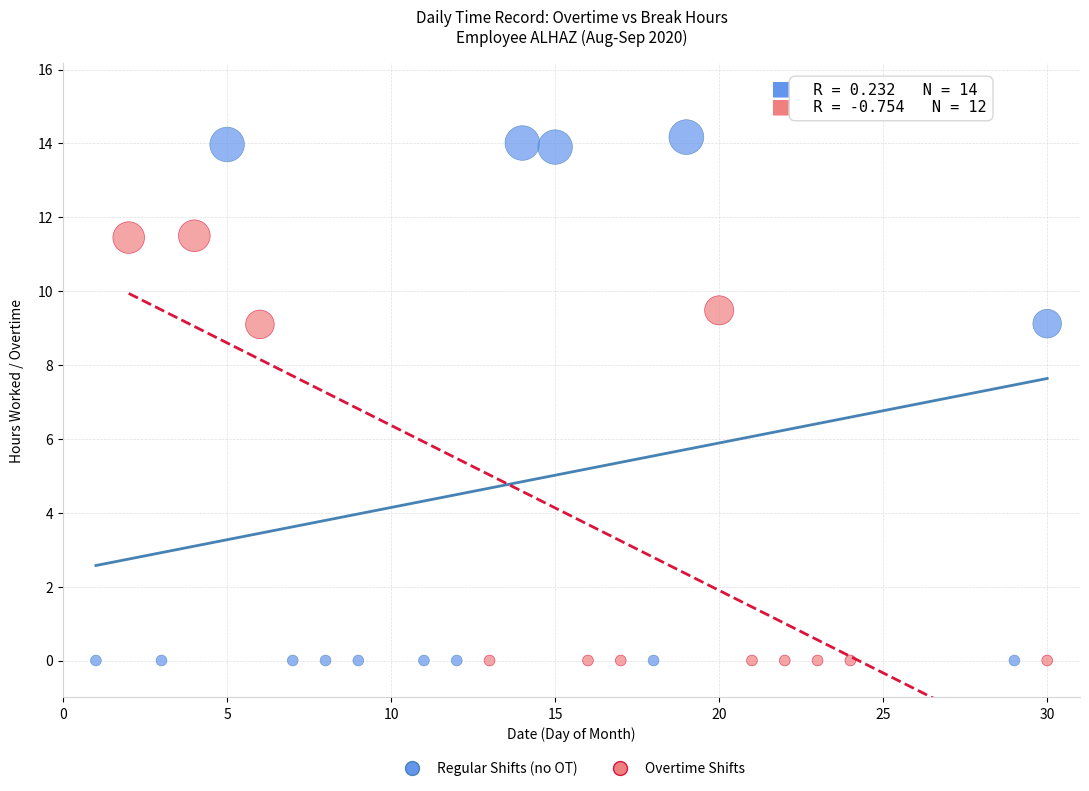

Which series contains the highest Y value?

Regular Shifts (no OT)